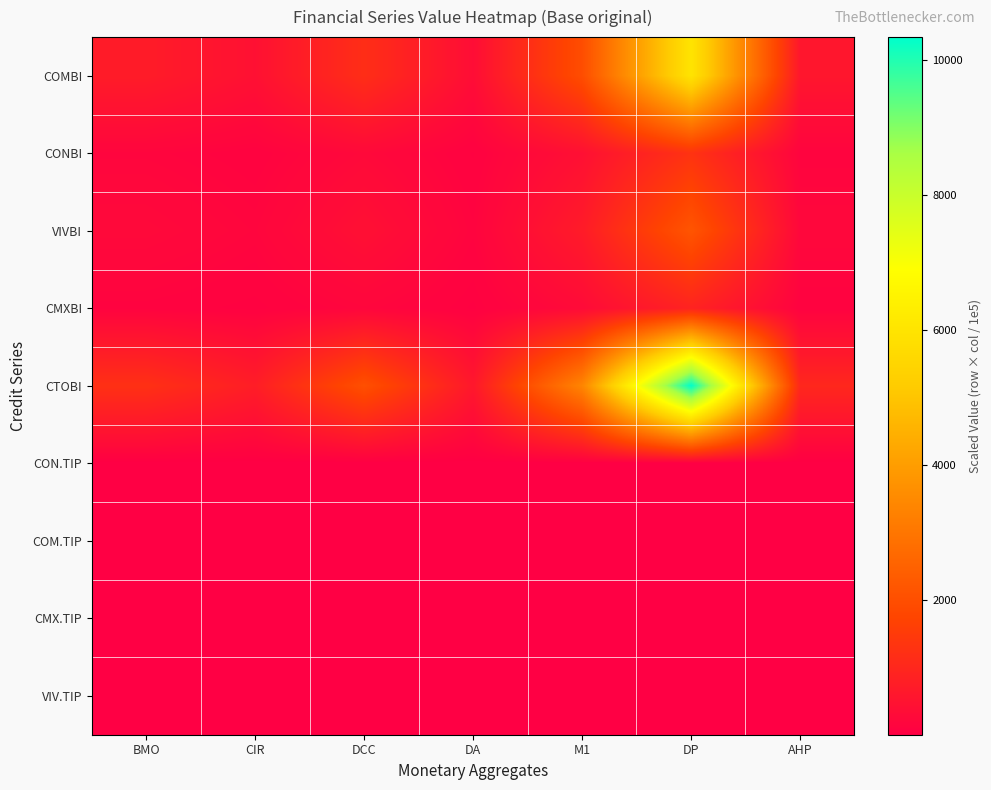

Rank the series by their maximum value, from highest to lowest.

CTOBI, COMBI, VIVBI, CONBI, CMXBI, CON.TIP, COM.TIP, VIV.TIP, CMX.TIP